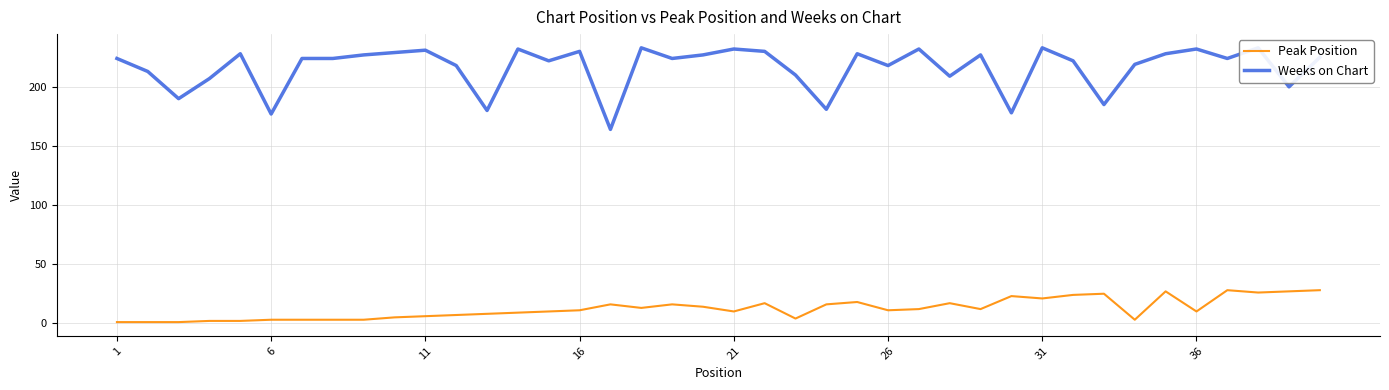

Does the chart have visible grid lines?

Yes